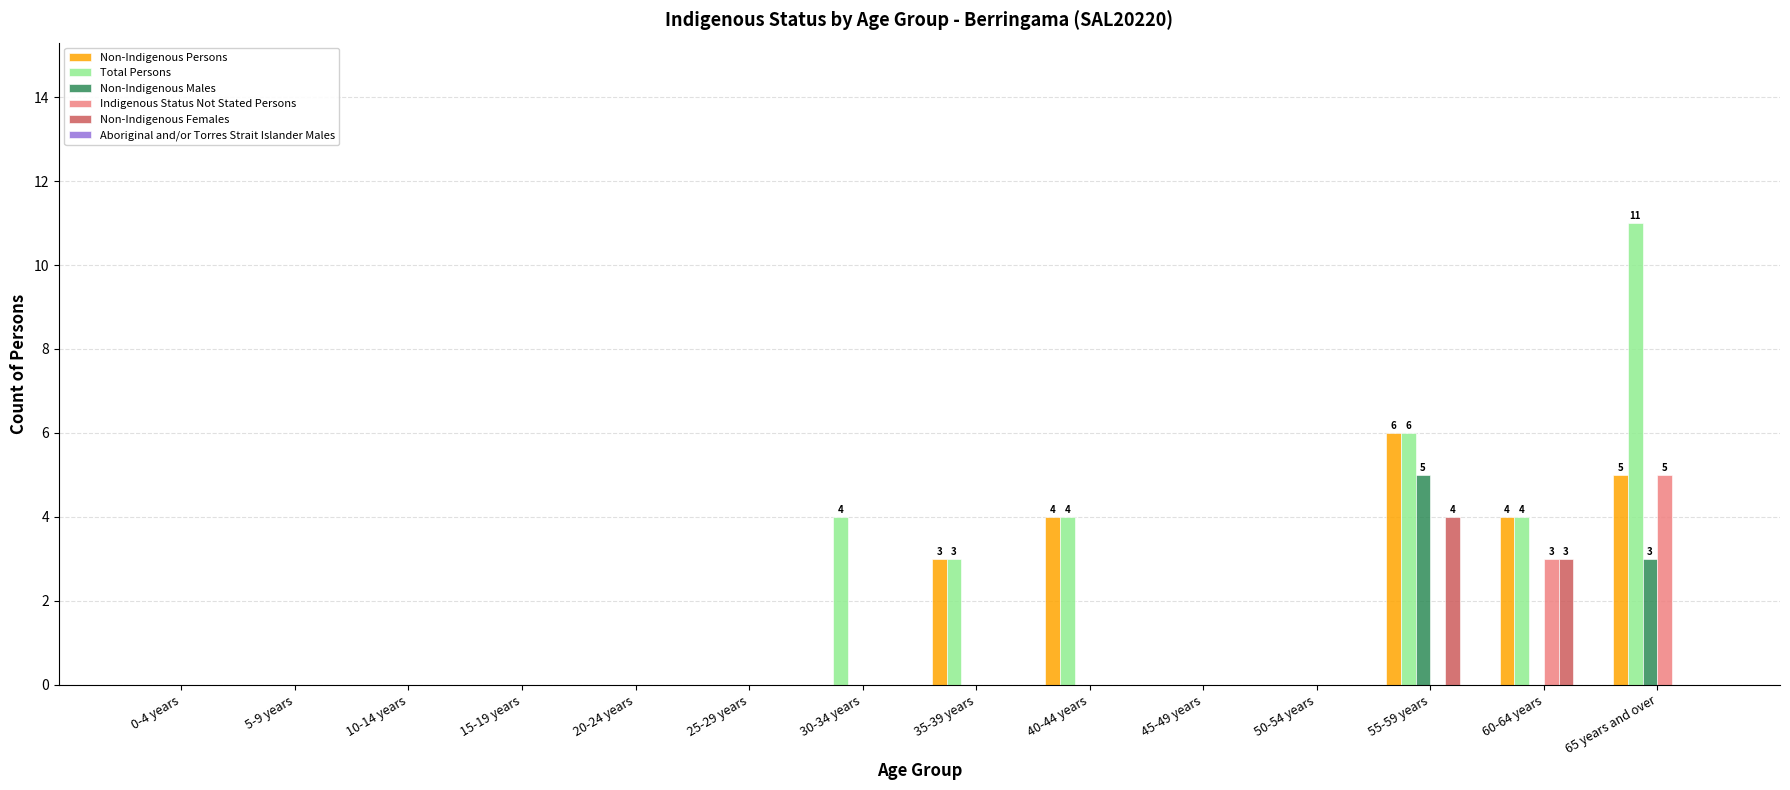

Which series has the largest range (max minus min)?

Total Persons